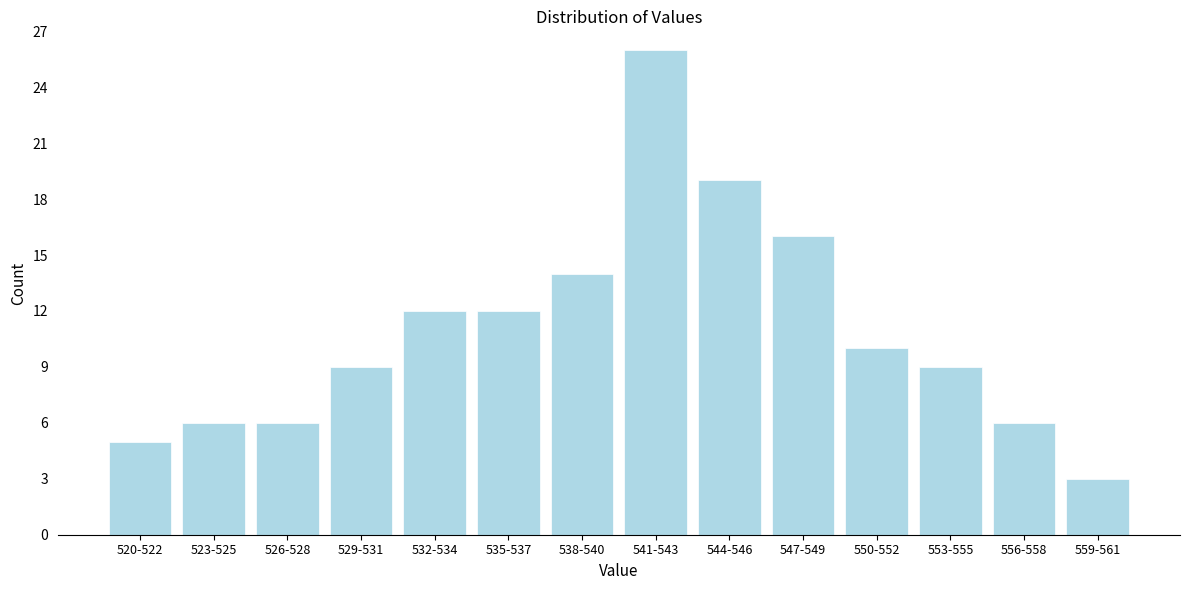

Reading left to right, what are all the values shown in this chart?

520-522=5	523-525=6	526-528=6	529-531=9	532-534=12	535-537=12	538-540=14	541-543=26	544-546=19	547-549=16	550-552=10	553-555=9	556-558=6	559-561=3